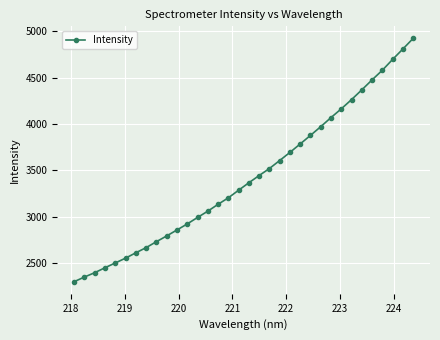

What is the difference between the maximum and minimum values?

2623.0